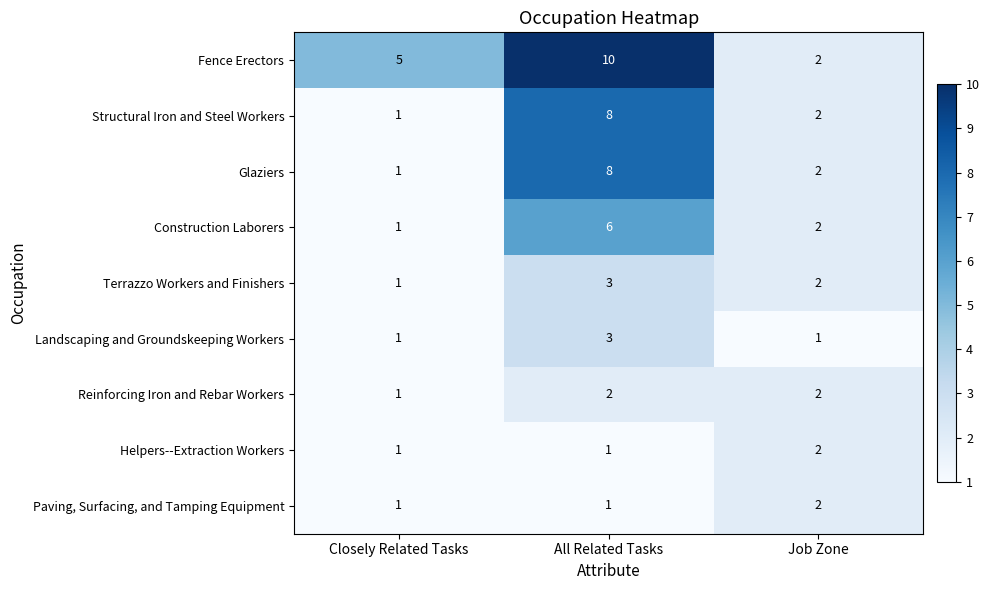

What is the total value across all series at Closely Related Tasks?

13